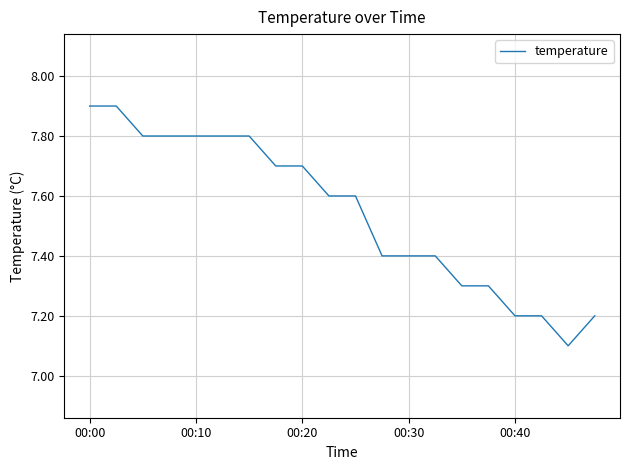

What is the maximum value shown in the chart?

7.9